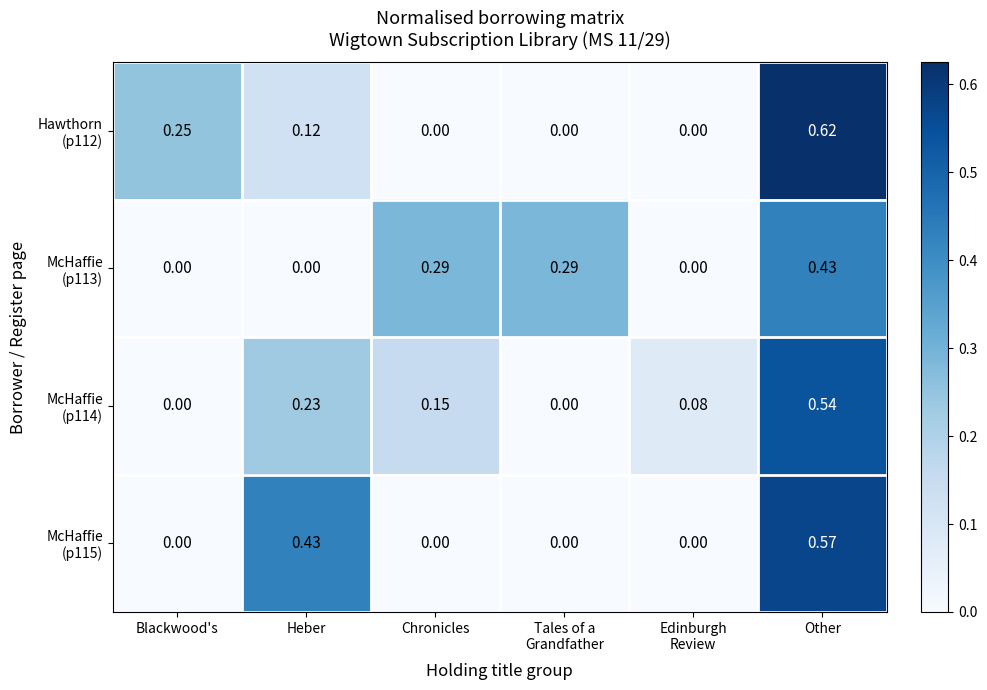

At which category is the sum across all series the highest?

Other